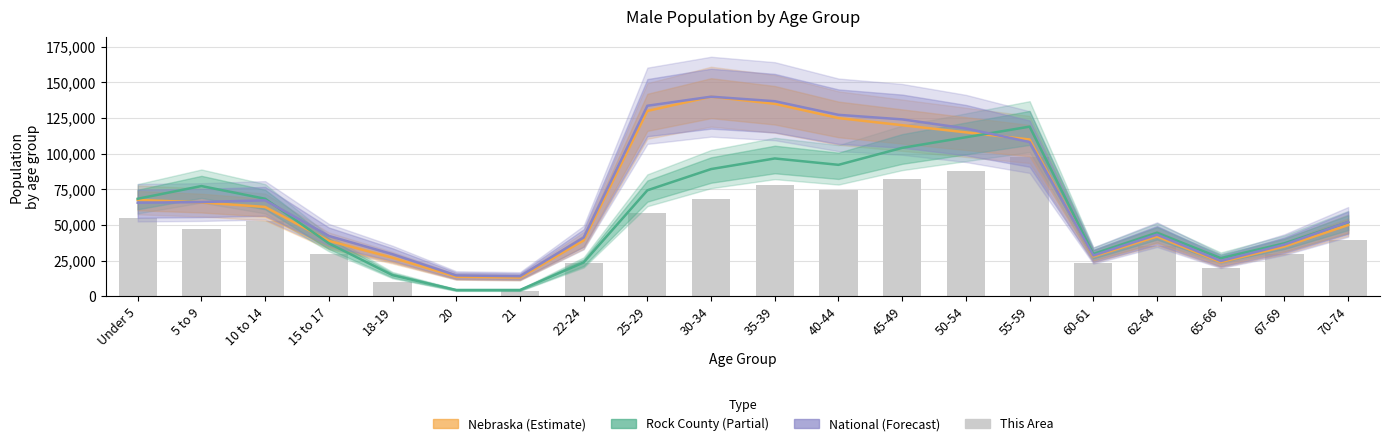

Which label corresponds to the largest value in the chart?

30-34